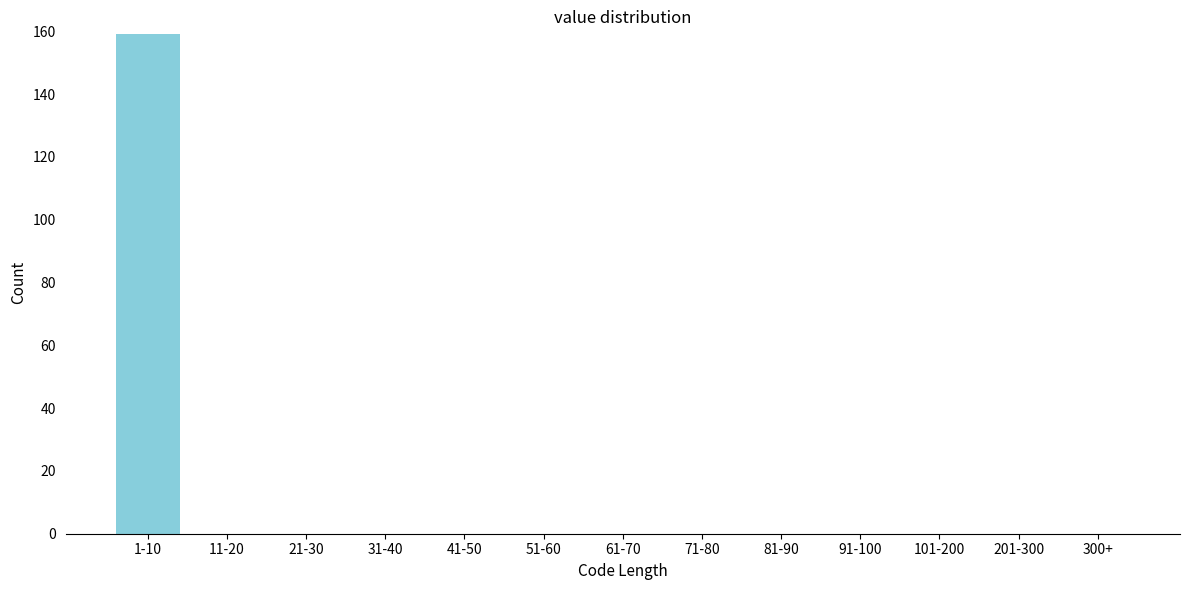

Reading left to right, transcribe all the data shown in this chart.

1-10=159	11-20=0	21-30=0	31-40=0	41-50=0	51-60=0	61-70=0	71-80=0	81-90=0	91-100=0	101-200=0	201-300=0	300+=0